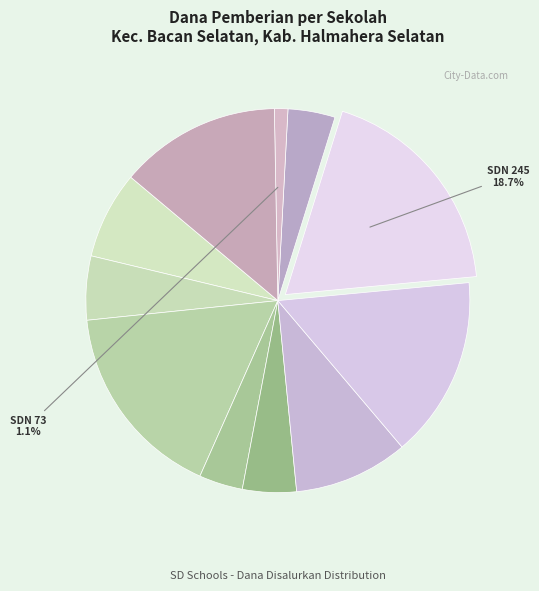

To the nearest percent, what is the average slice percentage?

9%